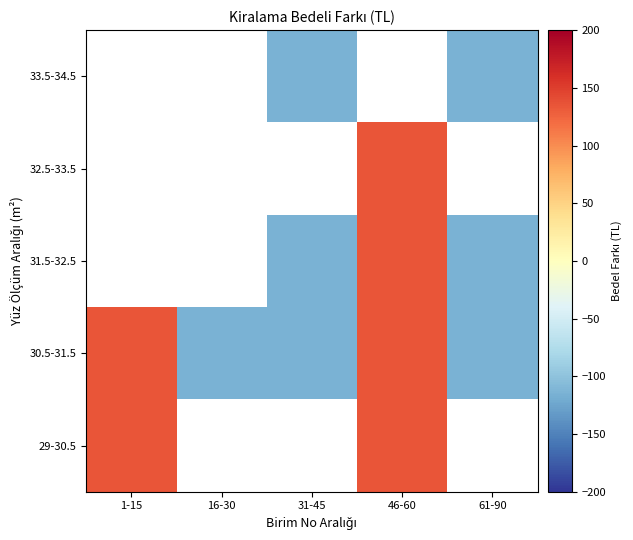

The 33.5-34.5 series shows -115.4 at 31-45. True or false?

True